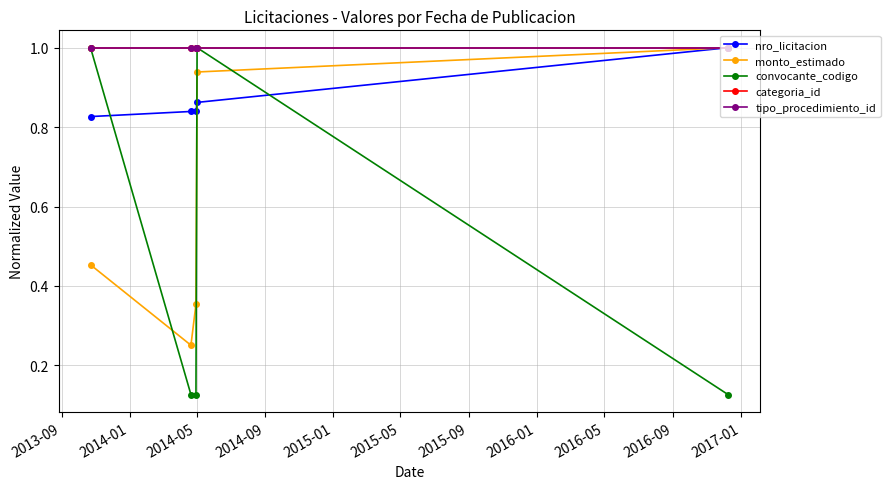

What is the maximum value shown in the chart?

1.0